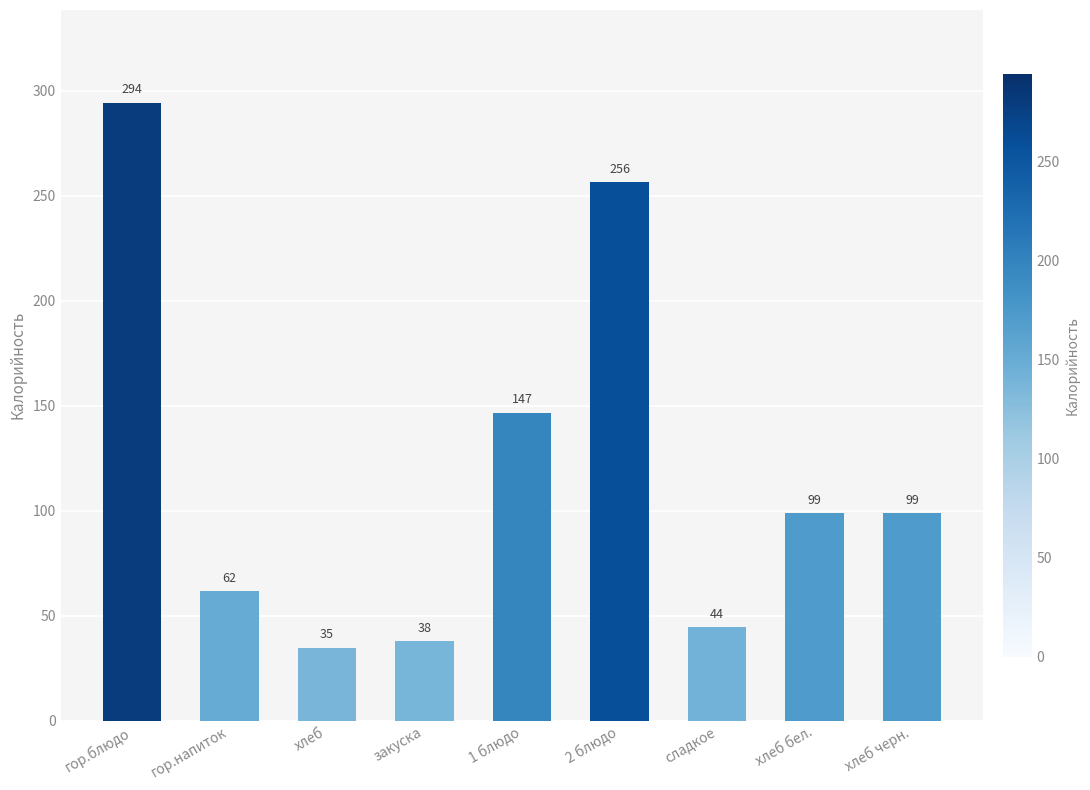

True or false: the data shows 172.9 at гор.блюдо.

False